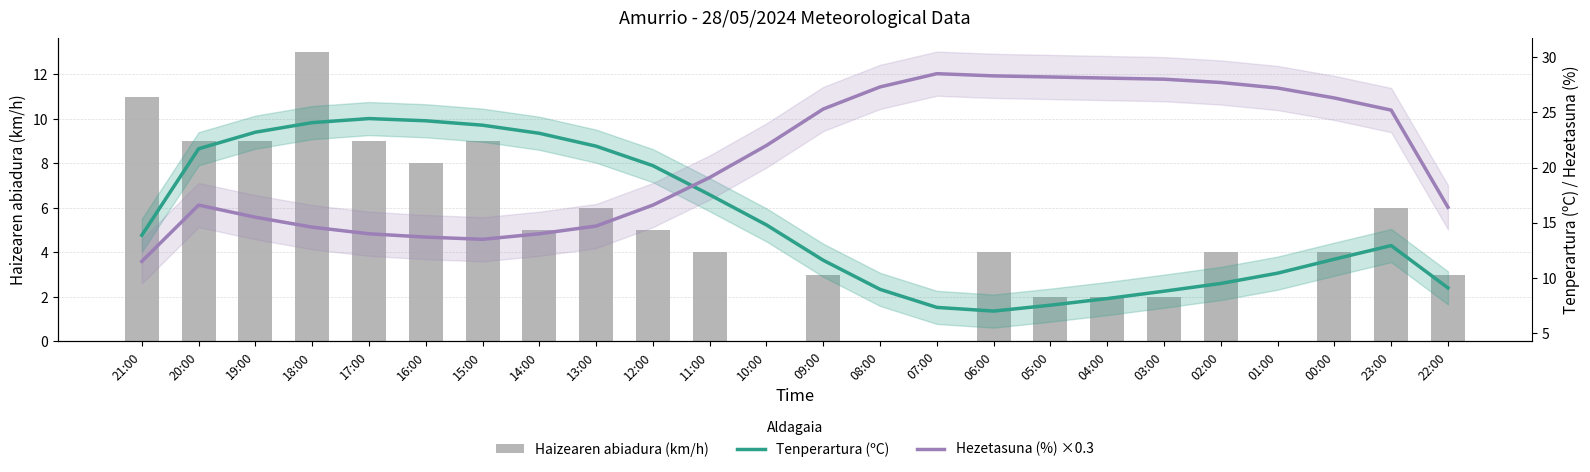

Reading left to right, what are all the values shown in this chart?

Haizearen abiadura (km/h): 21:00=11.0	20:00=9.0	19:00=9.0	18:00=13.0	17:00=9.0	16:00=8.0	15:00=9.0	14:00=5.0	13:00=6.0	12:00=5.0	11:00=4.0	10:00=0.0	09:00=3.0	08:00=0.0	07:00=0.0	06:00=4.0	05:00=2.0	04:00=2.0	03:00=2.0	02:00=4.0	01:00=0.0	00:00=4.0	23:00=6.0	22:00=3.0
Tenperartura (ºC): 21:00=13.9	20:00=21.7	19:00=23.2	18:00=24.1	17:00=24.4	16:00=24.2	15:00=23.8	14:00=23.1	13:00=21.9	12:00=20.2	11:00=17.5	10:00=14.8	09:00=11.6	08:00=9.0	07:00=7.3	06:00=7.0	05:00=7.5	04:00=8.1	03:00=8.8	02:00=9.5	01:00=10.4	00:00=11.7	23:00=12.9	22:00=9.1
Hezetasuna (%) ×0.3: 21:00=11.5	20:00=16.6	19:00=15.5	18:00=14.6	17:00=14.0	16:00=13.7	15:00=13.5	14:00=14.0	13:00=14.7	12:00=16.6	11:00=19.1	10:00=22.0	09:00=25.3	08:00=27.3	07:00=28.5	06:00=28.3	05:00=28.2	04:00=28.1	03:00=28.0	02:00=27.7	01:00=27.2	00:00=26.3	23:00=25.2	22:00=16.4